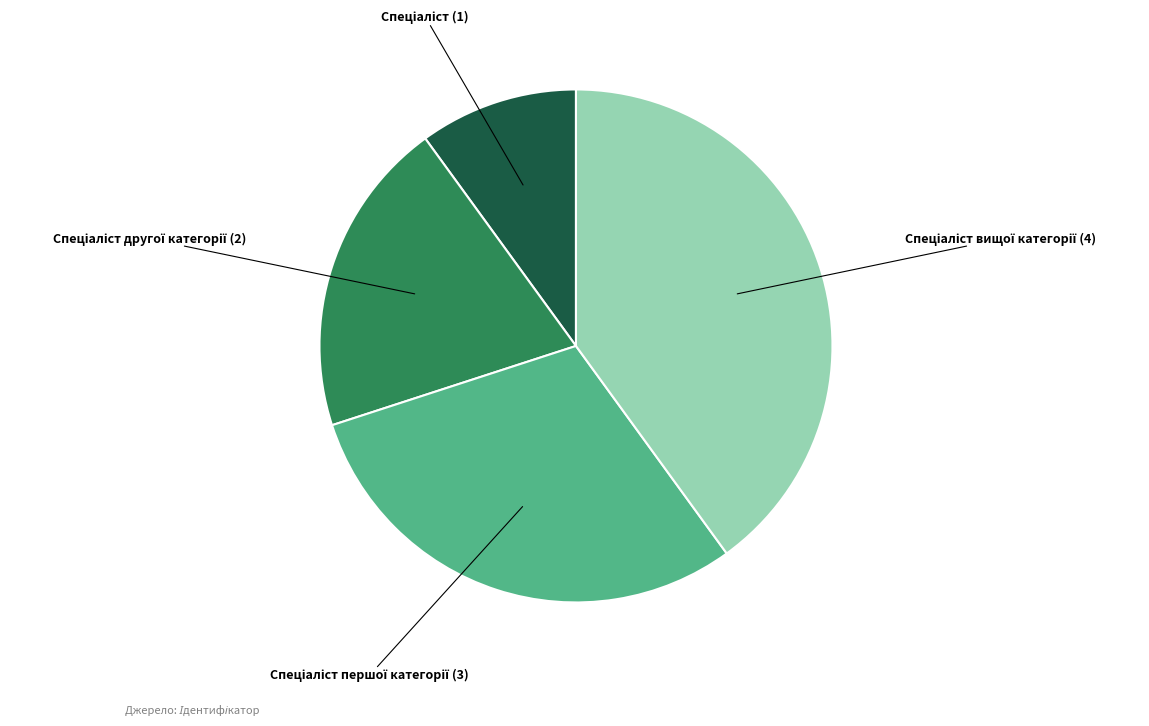

Is there any slice that represents more than half of the pie?

No